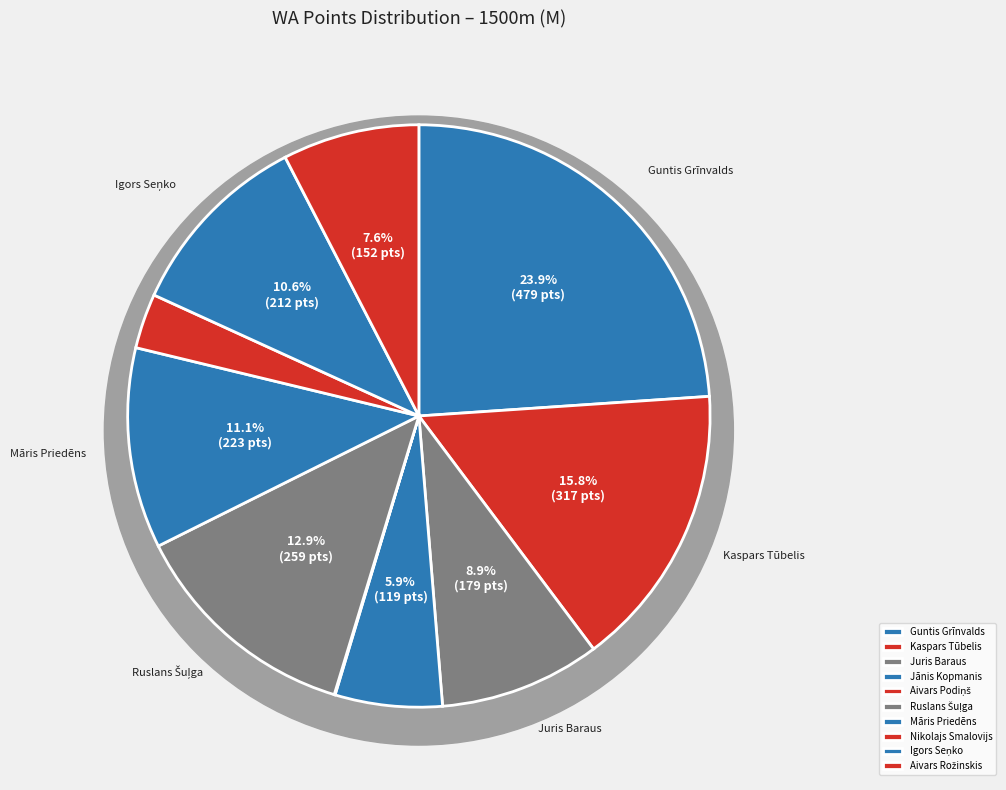

Rank the categories by value from highest to lowest.

Guntis Grīnvalds, Kaspars Tūbelis, Ruslans Šuļga, Māris Priedēns, Igors Seņko, Juris Baraus, Aivars Rožinskis, Jānis Kopmanis, Nikolajs Smalovijs, Aivars Podiņš